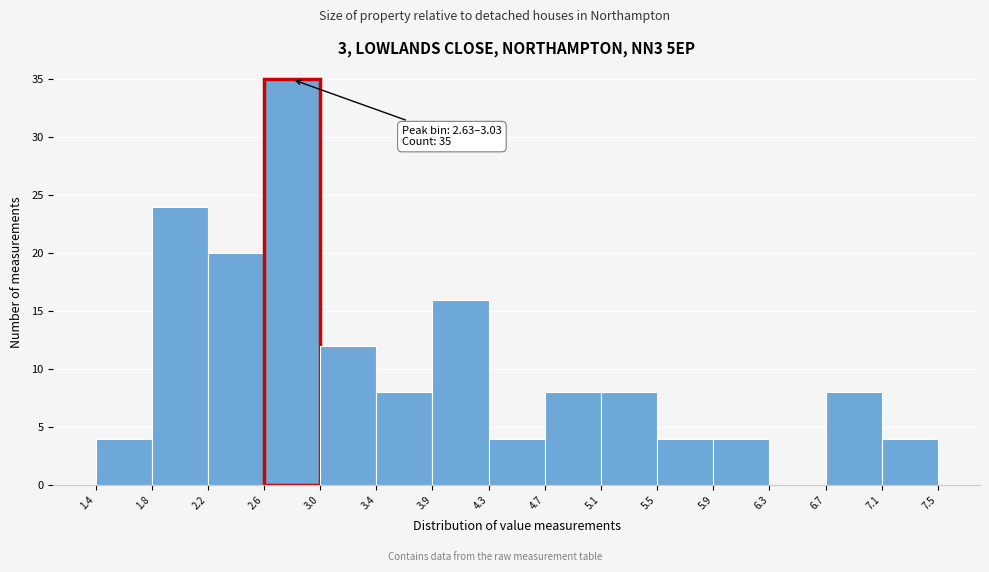

Over which range of the x-axis is the bar tallest?

2.6 to 3.0